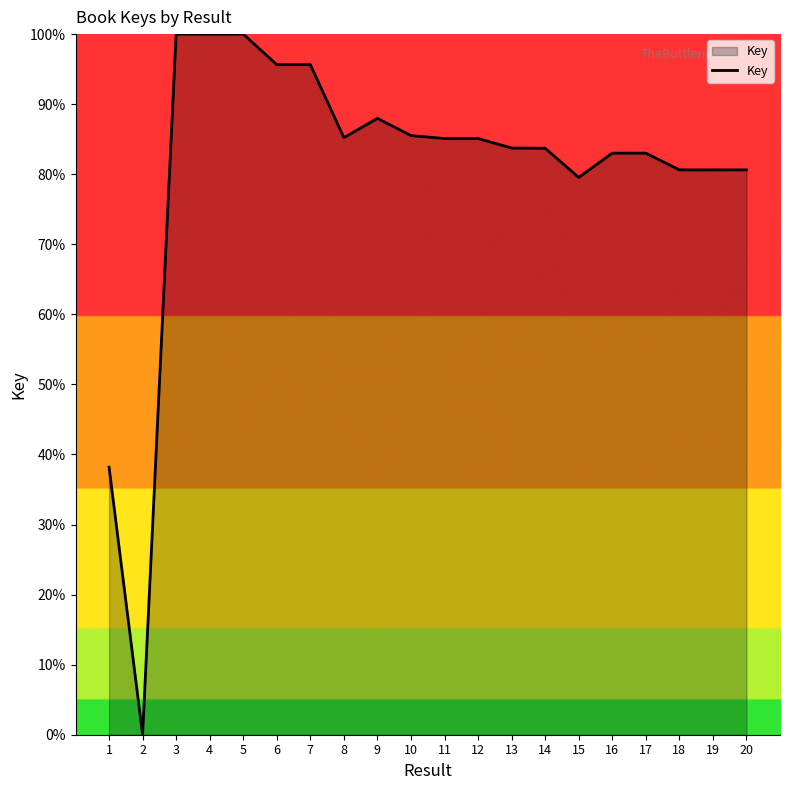

What is the difference between the values at 20 and 5?

19.4